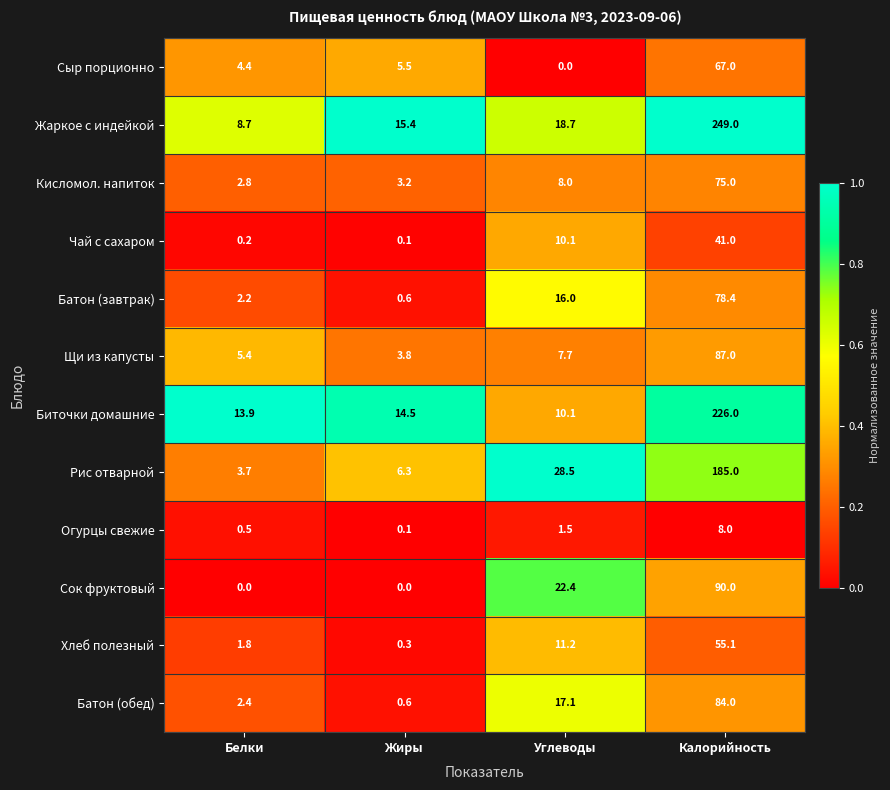

What is the sum of all Чай с сахаром values?

51.4